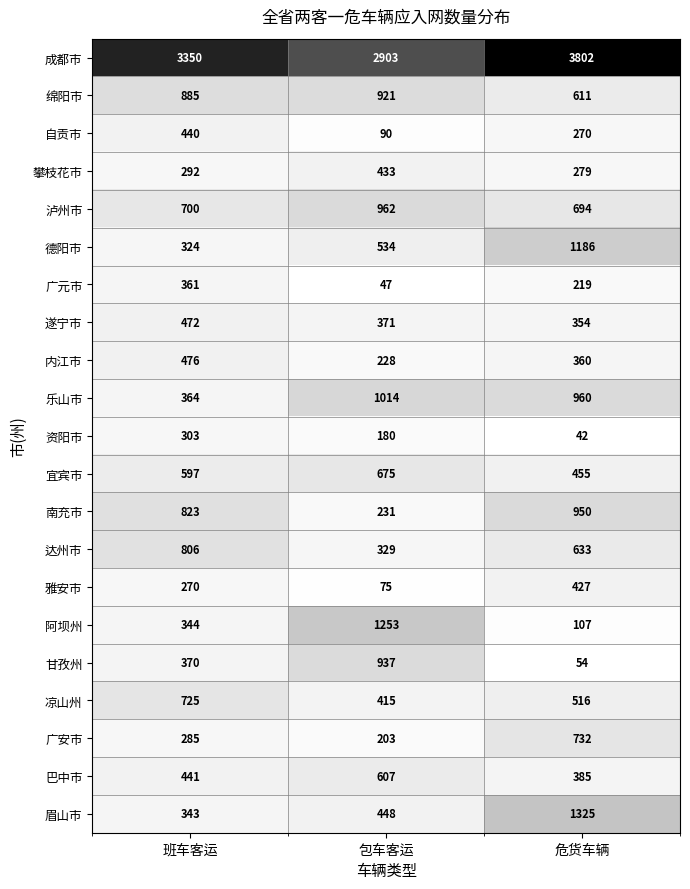

Between 班车客运 and 包车客运, which series saw the biggest shift?

阿坝州